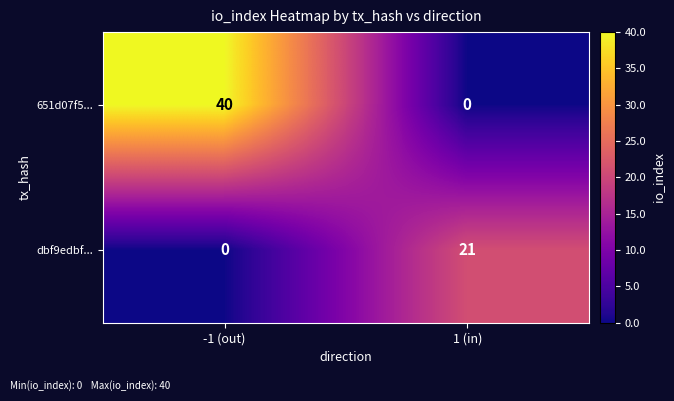

Reading right to left, list all the values displayed in this chart.

651d07f5...: 0	40
dbf9edbf...: 21	0